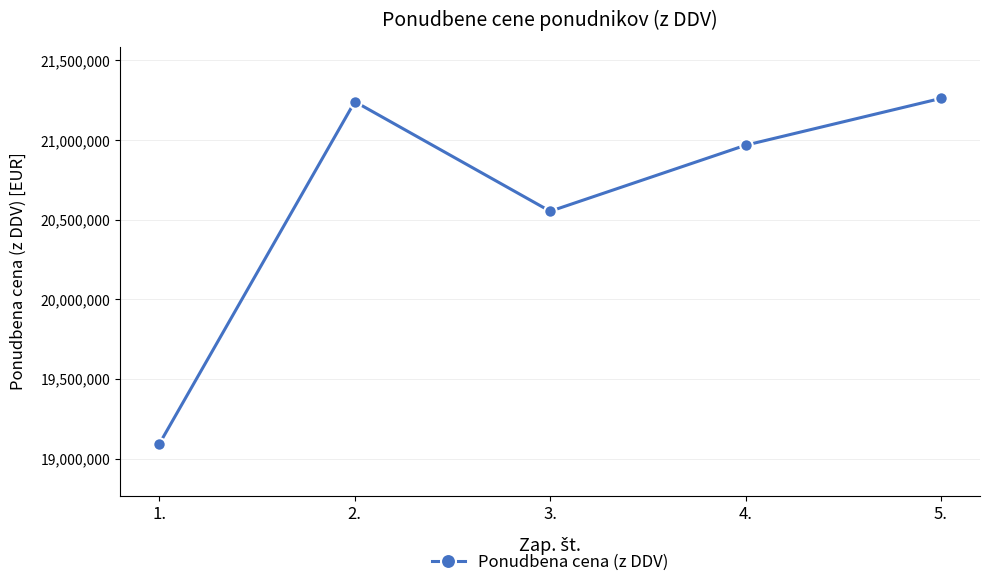

The chart shows a value of 12831155.8 at 3.. True or false?

False